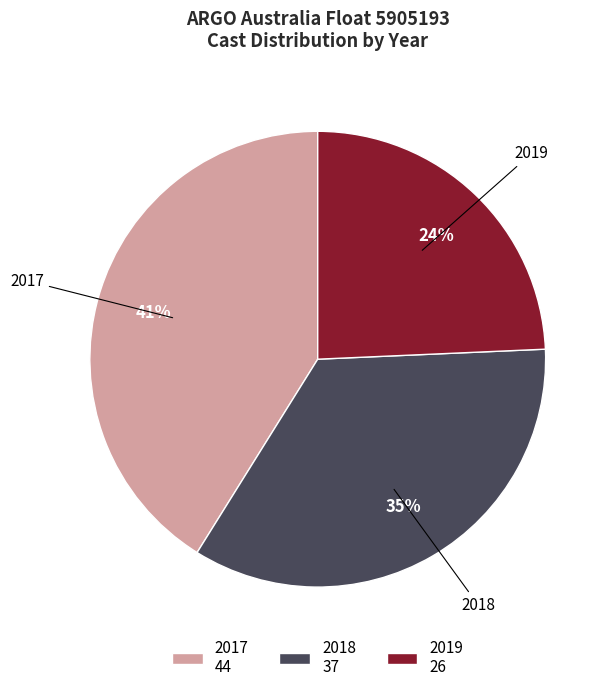

Do 2018 37 and 2019 26 together represent more than half of the pie?

Yes